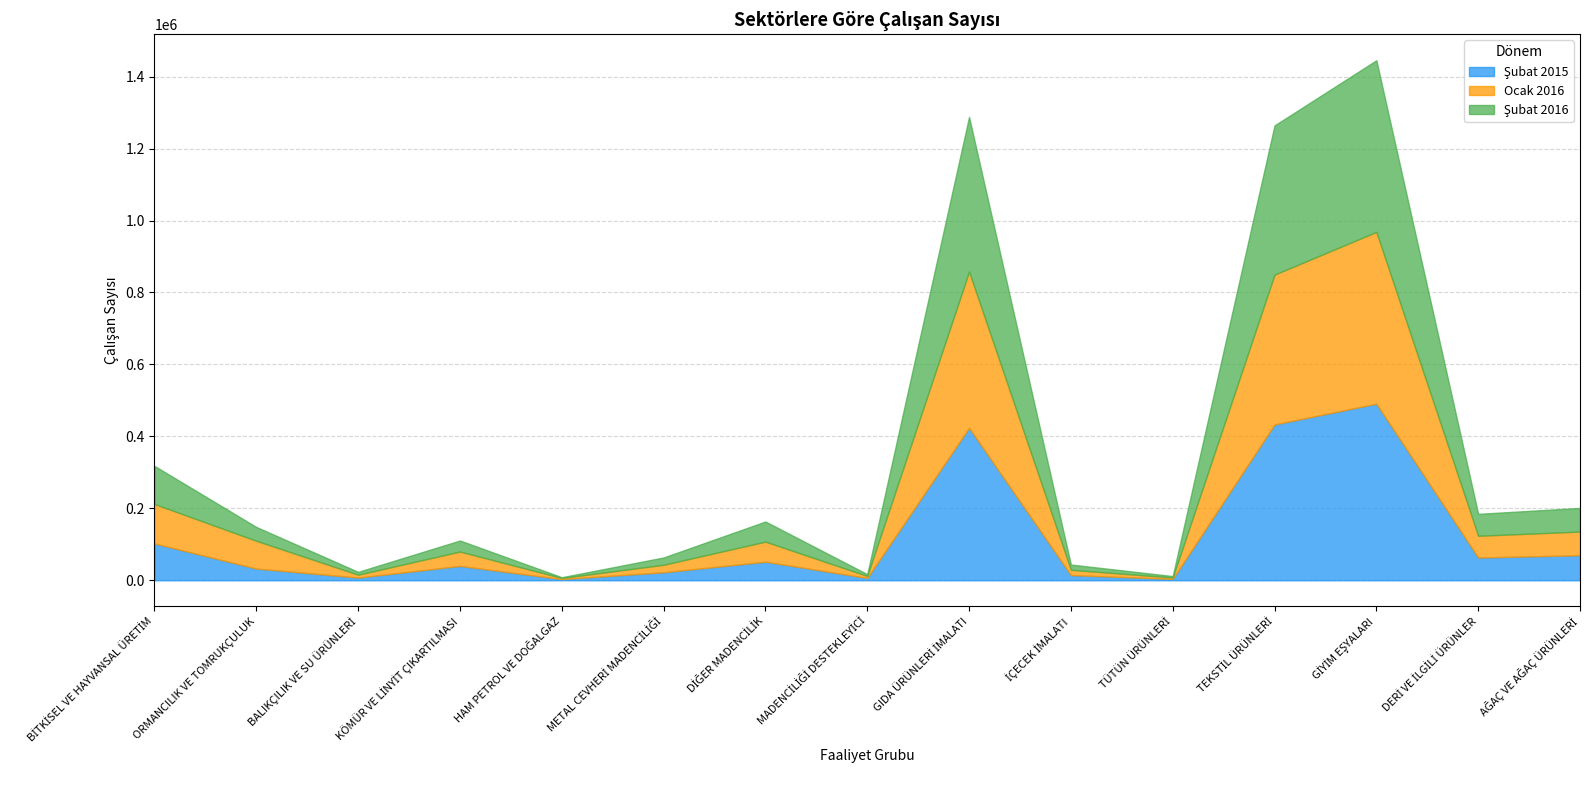

In Şubat 2016, how many points are higher than both neighbors (excluding endpoints)?

4